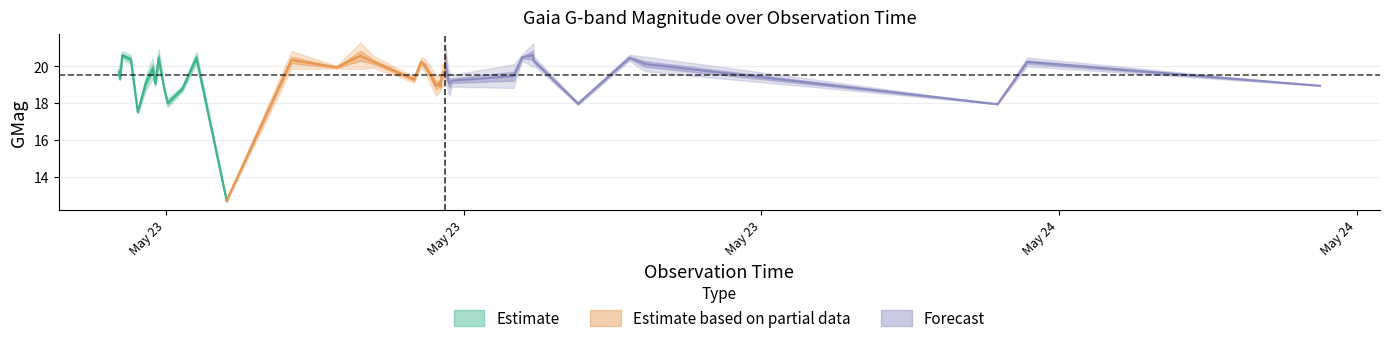

Is the value of GMag_center at 7 greater than the value of GMagErr at 29?

Yes